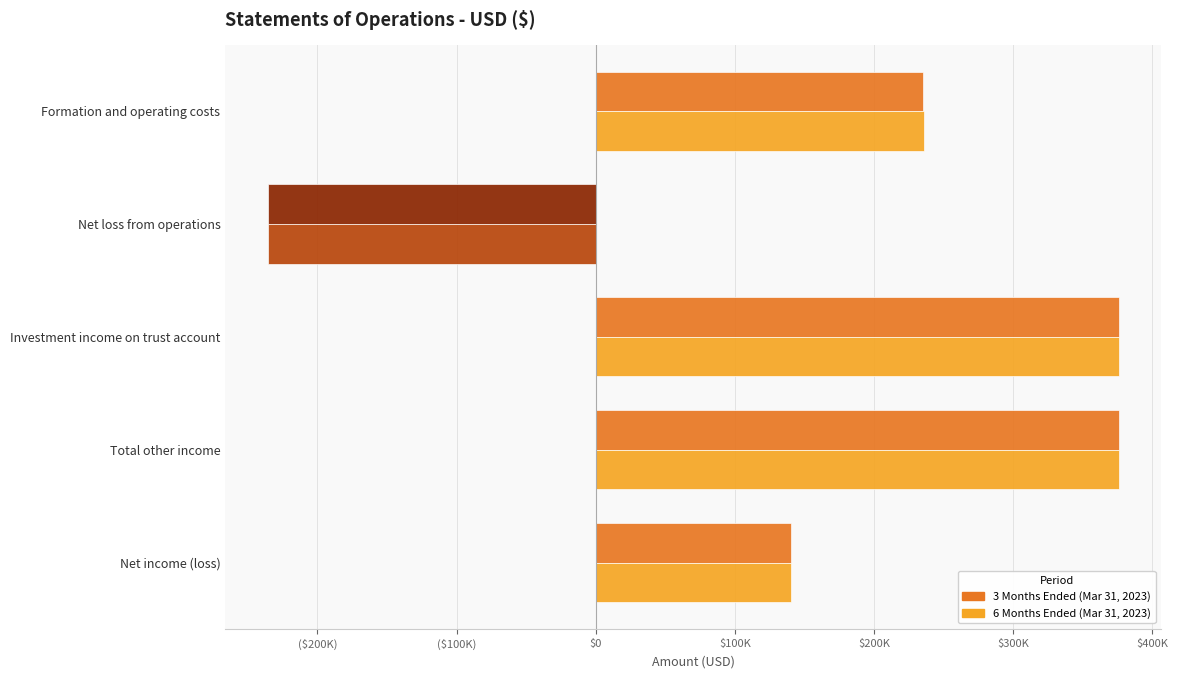

What are all the series names shown in the legend?

3 Months Ended (Mar 31, 2023), 6 Months Ended (Mar 31, 2023)